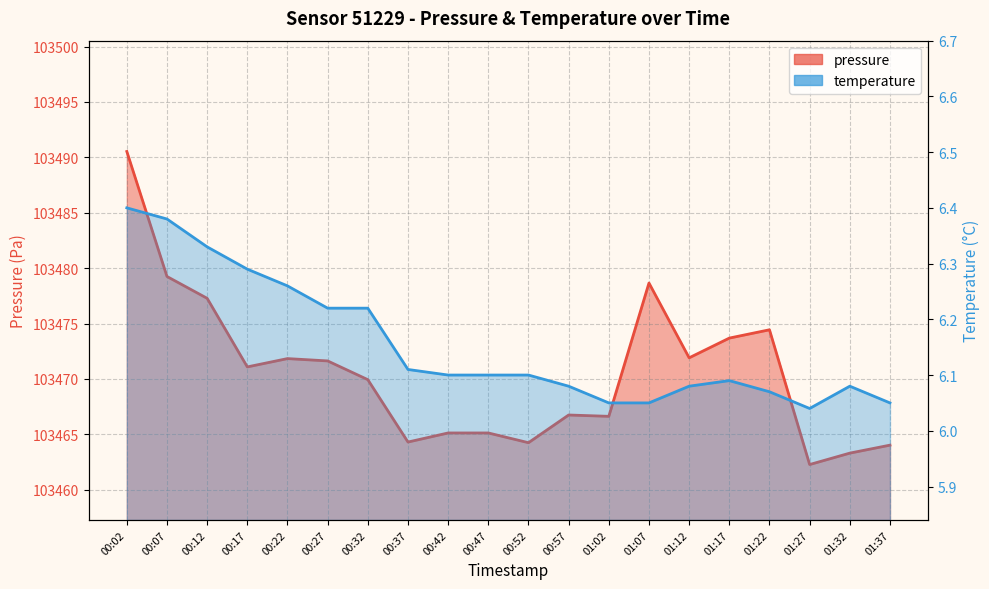

At which category does pressure reach its first local valley?

00:17